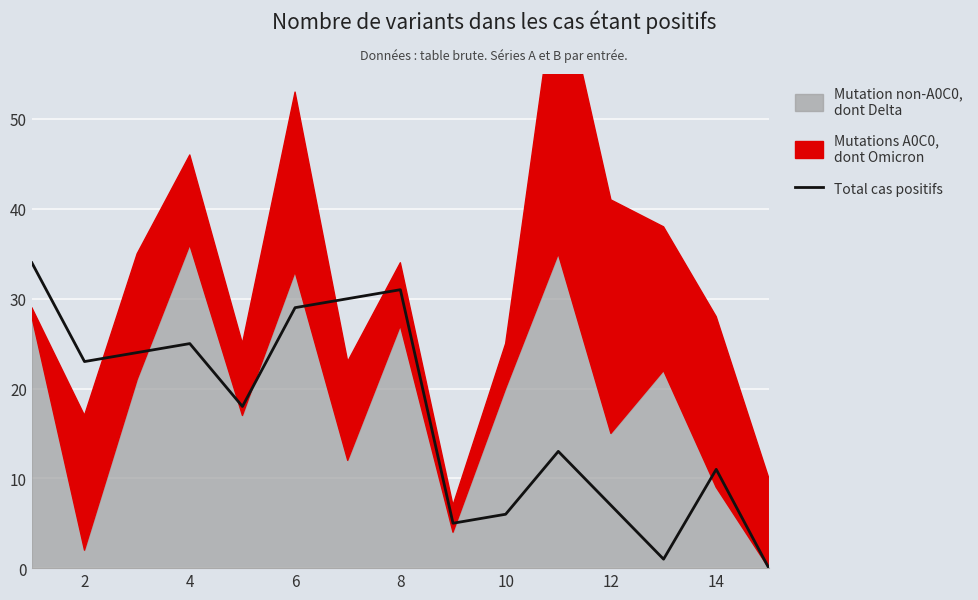

What is the highest value of the Total cas positifs series?

34